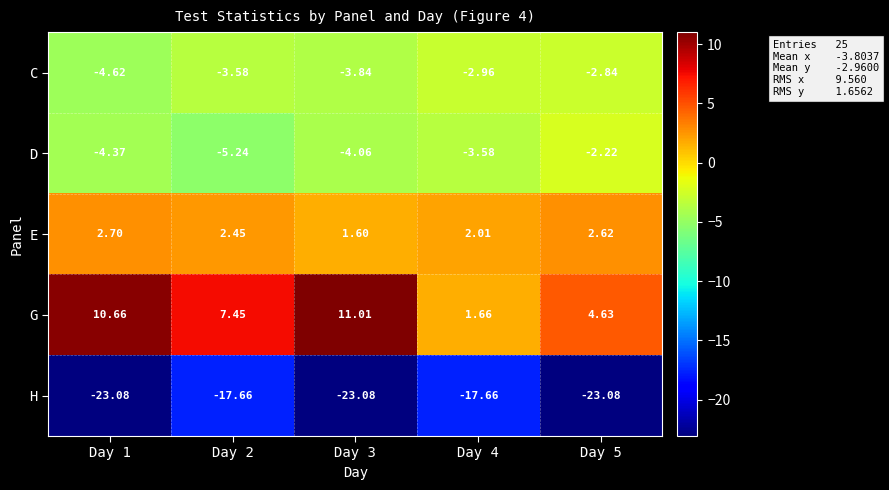

Rank the series by their maximum value, from highest to lowest.

G, E, D, C, H